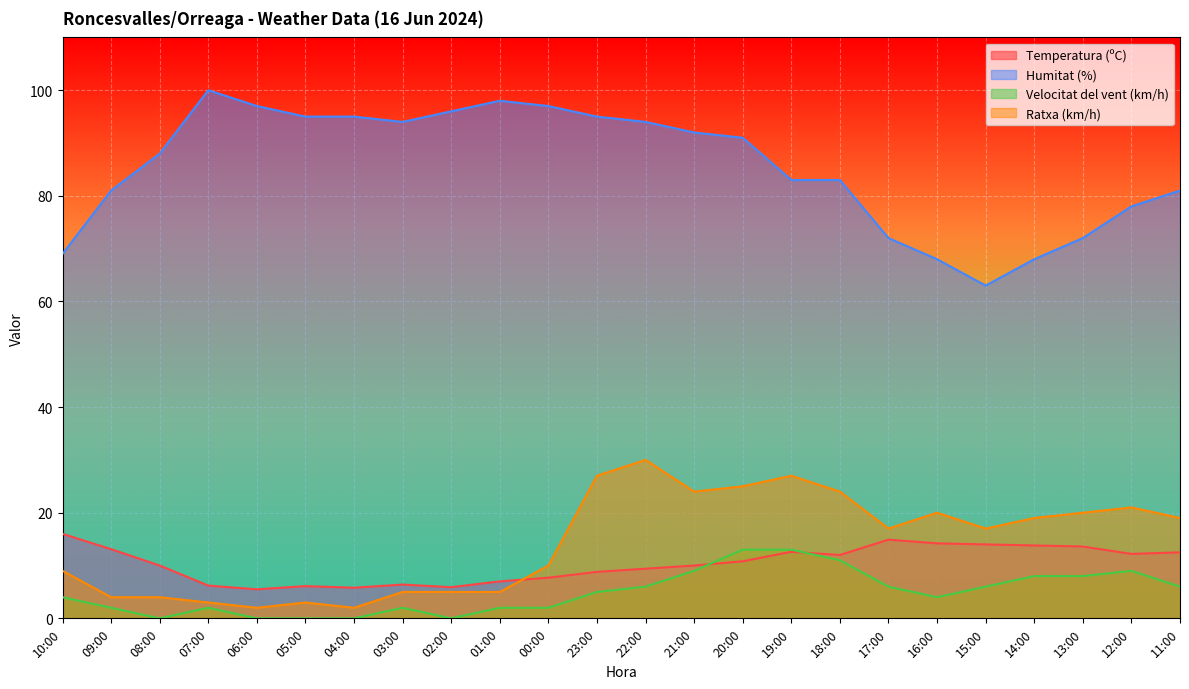

Reading left to right, extract all data points from this chart.

Temperatura (ºC): 10:00=16.0	09:00=13.1	08:00=10.0	07:00=6.2	06:00=5.5	05:00=6.1	04:00=5.8	03:00=6.4	02:00=5.9	01:00=7.0	00:00=7.7	23:00=8.8	22:00=9.4	21:00=10.0	20:00=10.8	19:00=12.6	18:00=12.0	17:00=14.9	16:00=14.2	15:00=14.0	14:00=13.8	13:00=13.6	12:00=12.2	11:00=12.5
Humitat (%): 10:00=69.0	09:00=81.0	08:00=88.0	07:00=100.0	06:00=97.0	05:00=95.0	04:00=95.0	03:00=94.0	02:00=96.0	01:00=98.0	00:00=97.0	23:00=95.0	22:00=94.0	21:00=92.0	20:00=91.0	19:00=83.0	18:00=83.0	17:00=72.0	16:00=68.0	15:00=63.0	14:00=68.0	13:00=72.0	12:00=78.0	11:00=81.0
Velocitat del vent (km/h): 10:00=4.0	09:00=2.0	08:00=0.0	07:00=2.0	06:00=0.0	05:00=0.0	04:00=0.0	03:00=2.0	02:00=0.0	01:00=2.0	00:00=2.0	23:00=5.0	22:00=6.0	21:00=9.0	20:00=13.0	19:00=13.0	18:00=11.0	17:00=6.0	16:00=4.0	15:00=6.0	14:00=8.0	13:00=8.0	12:00=9.0	11:00=6.0
Ratxa (km/h): 10:00=9.0	09:00=4.0	08:00=4.0	07:00=3.0	06:00=2.0	05:00=3.0	04:00=2.0	03:00=5.0	02:00=5.0	01:00=5.0	00:00=10.0	23:00=27.0	22:00=30.0	21:00=24.0	20:00=25.0	19:00=27.0	18:00=24.0	17:00=17.0	16:00=20.0	15:00=17.0	14:00=19.0	13:00=20.0	12:00=21.0	11:00=19.0